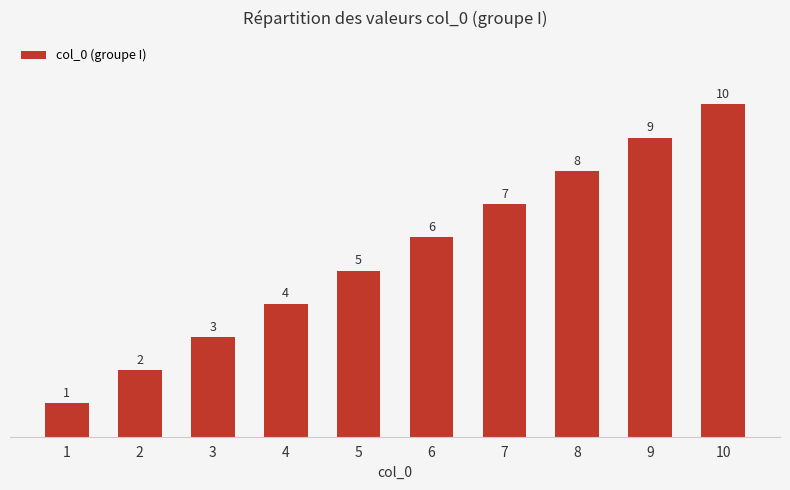

Which category has the highest value across all series?

10